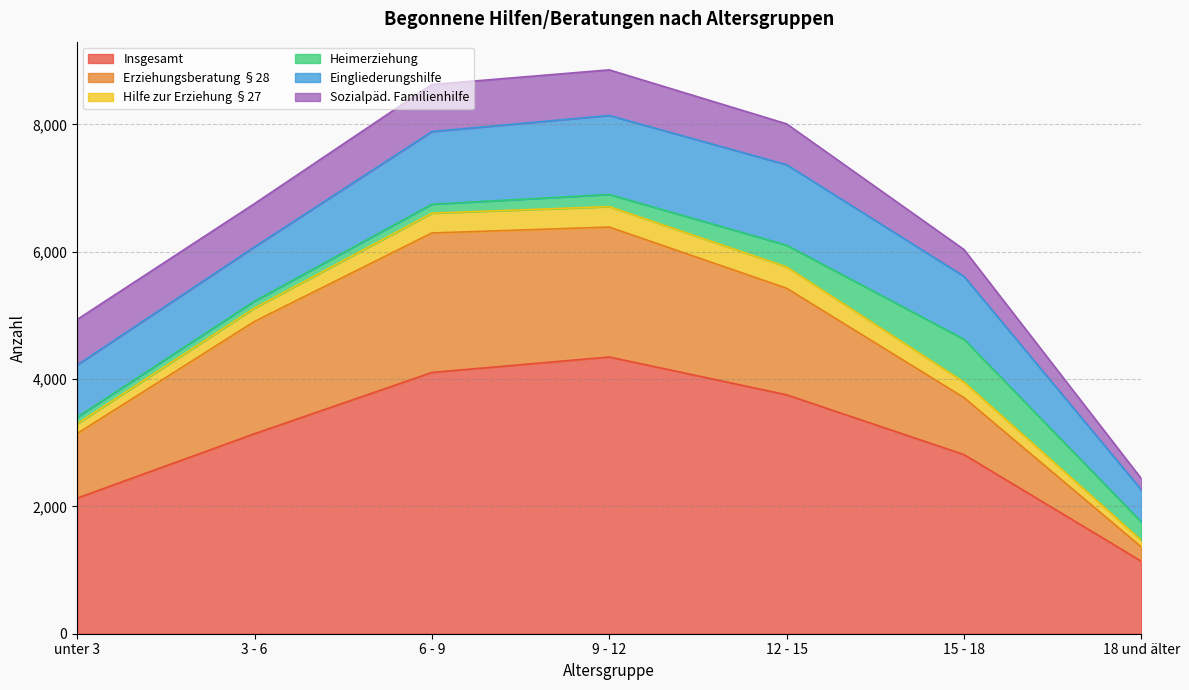

Reading right to left, transcribe all the data shown in this chart.

Insgesamt: 18 und älter=1139	15 - 18=2814	12 - 15=3753	9 - 12=4347	6 - 9=4104	3 - 6=3142	unter 3=2130
Erziehungsberatung §28: 18 und älter=224	15 - 18=895	12 - 15=1674	9 - 12=2041	6 - 9=2191	3 - 6=1763	unter 3=1014
Hilfe zur Erziehung §27: 18 und älter=105	15 - 18=245	12 - 15=335	9 - 12=321	6 - 9=311	3 - 6=210	unter 3=154
Heimerziehung: 18 und älter=287	15 - 18=672	12 - 15=341	9 - 12=191	6 - 9=140	3 - 6=109	unter 3=103
Eingliederungshilfe: 18 und älter=506	15 - 18=988	12 - 15=1264	9 - 12=1241	6 - 9=1142	3 - 6=852	unter 3=821
Sozialpäd. Familienhilfe: 18 und älter=175	15 - 18=421	12 - 15=642	9 - 12=716	6 - 9=739	3 - 6=680	unter 3=714